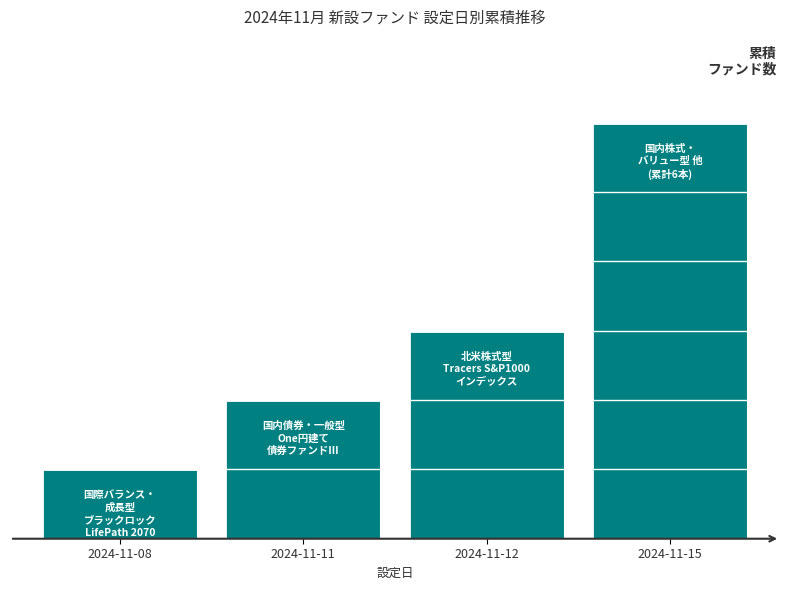

Reading left to right, what are all the values shown in this chart?

2024-11-08=1	2024-11-11=2	2024-11-12=3	2024-11-15=6